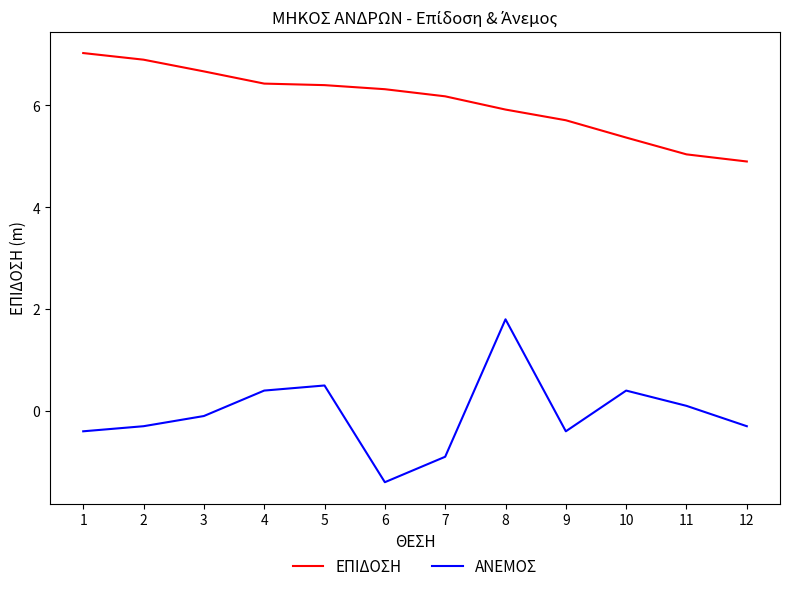

Which series has the widest spread of values?

ΑΝΕΜΟΣ